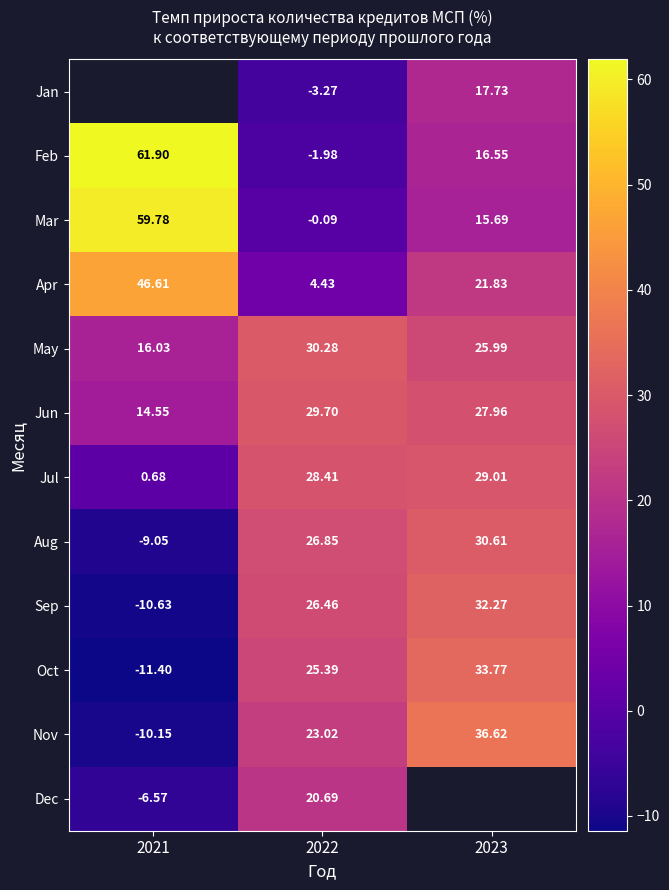

At which category does the chart reach its peak across all series?

2021